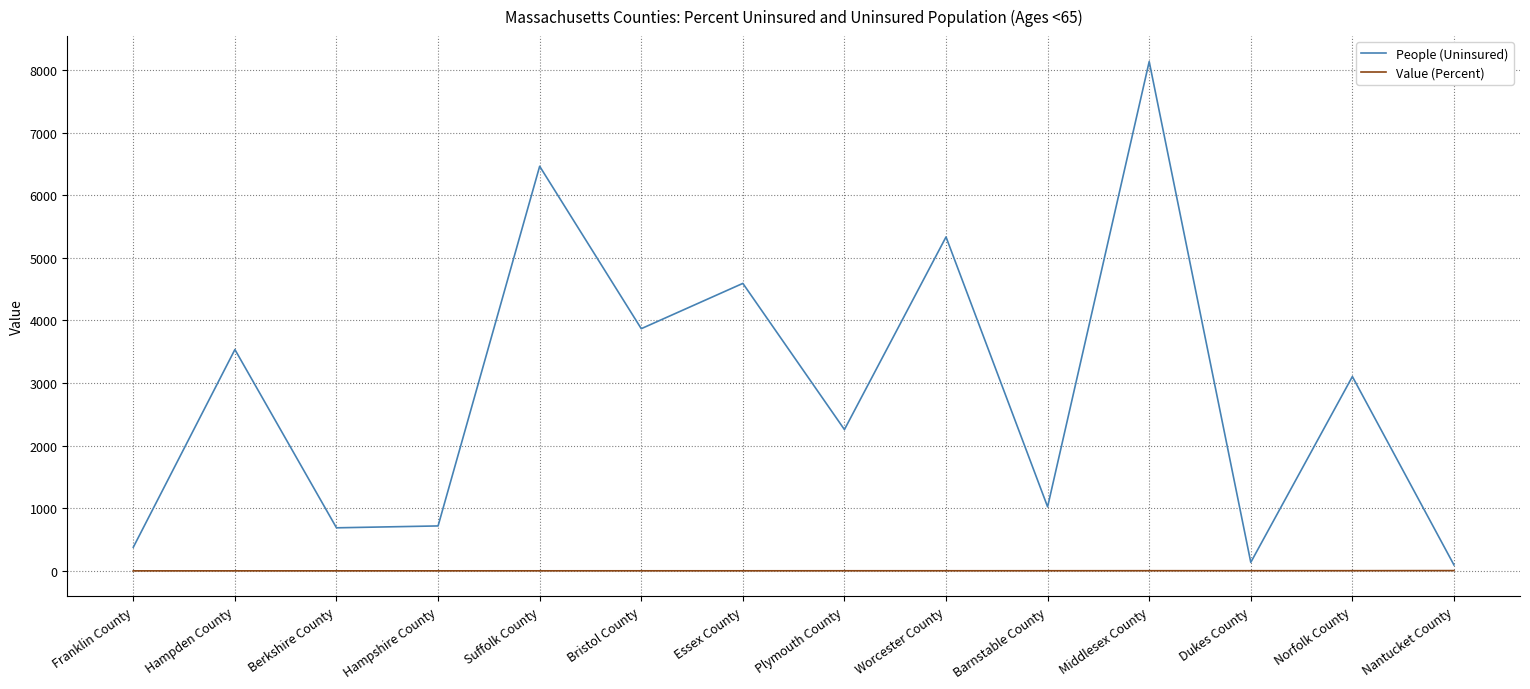

How many lines are shown in the chart?

2